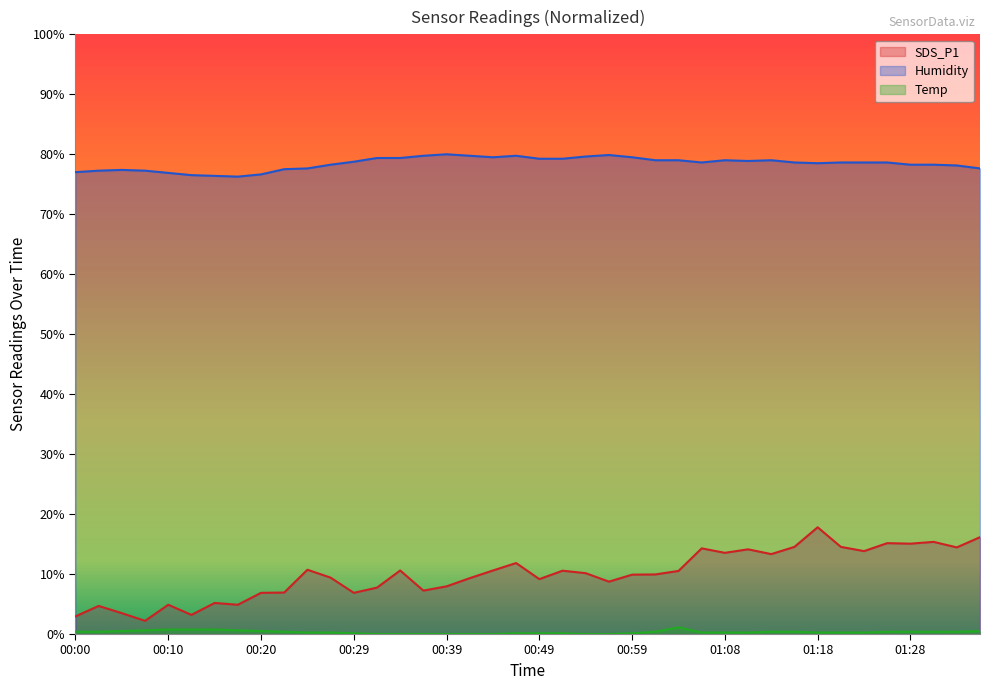

How many positive values does the Temp series have?

32